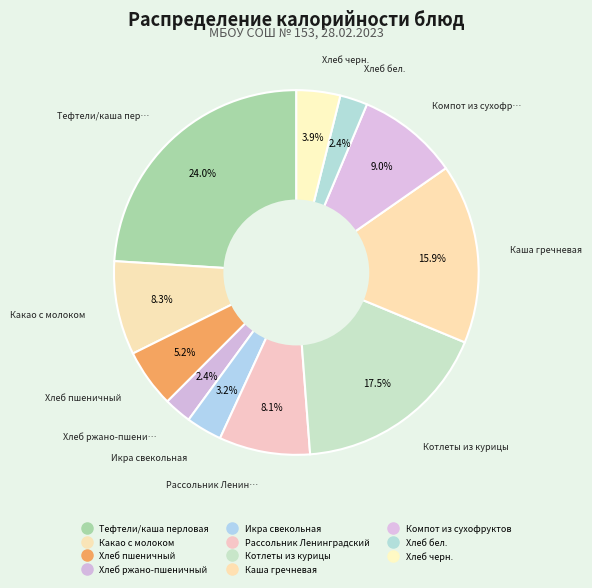

Rank the categories by value from highest to lowest.

Тефтели/каша перловая, Котлеты из курицы, Каша гречневая, Компот из сухофруктов, Какао с молоком, Рассольник Ленинградский, Хлеб пшеничный, Хлеб черн., Икра свекольная, Хлеб ржано-пшеничный, Хлеб бел.